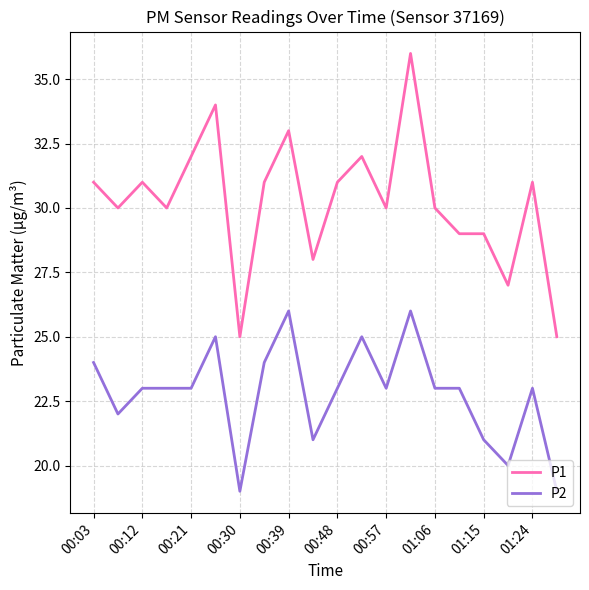

What is the difference between the maximum and minimum values in the P1 series?

11